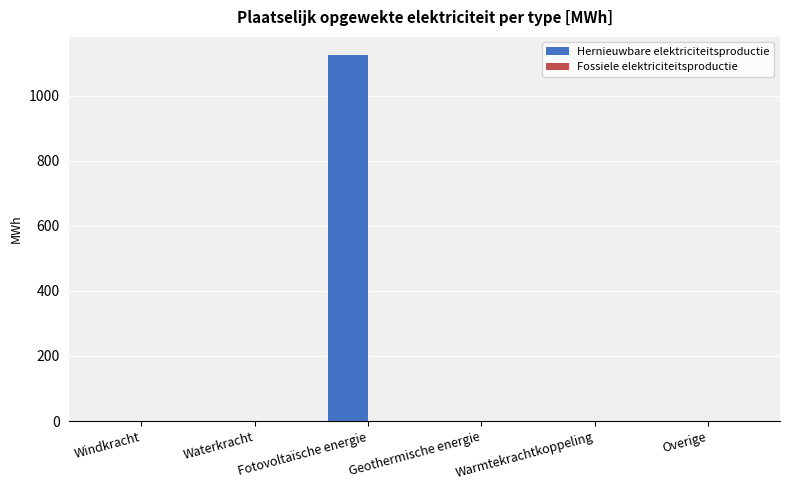

What is the sum of all values?

1124.5